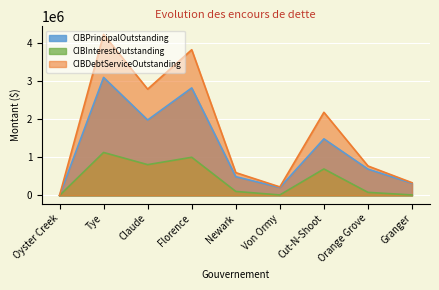

Is it true that CIBPrincipalOutstanding equals 2109303.6 at Oyster Creek?

False